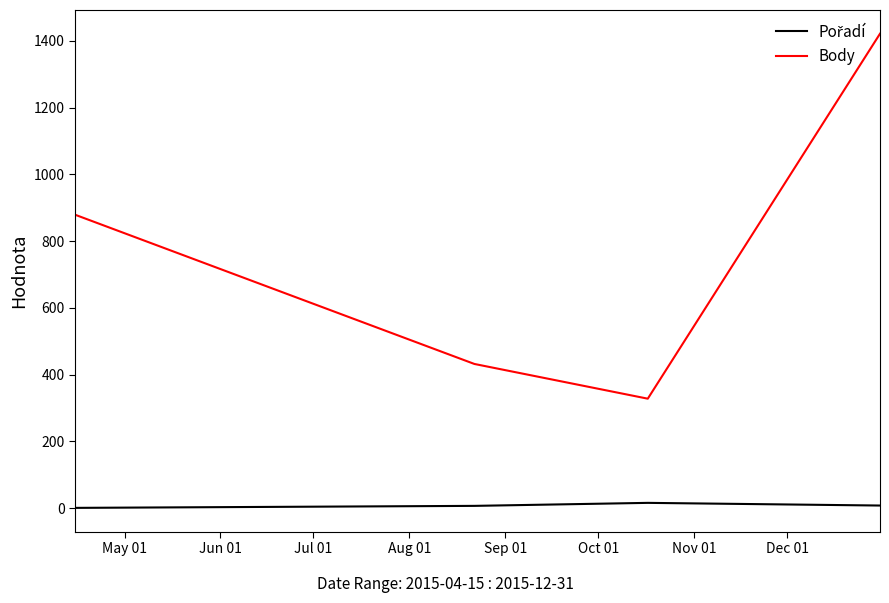

What is the difference between the maximum and minimum values in the Body series?

1093